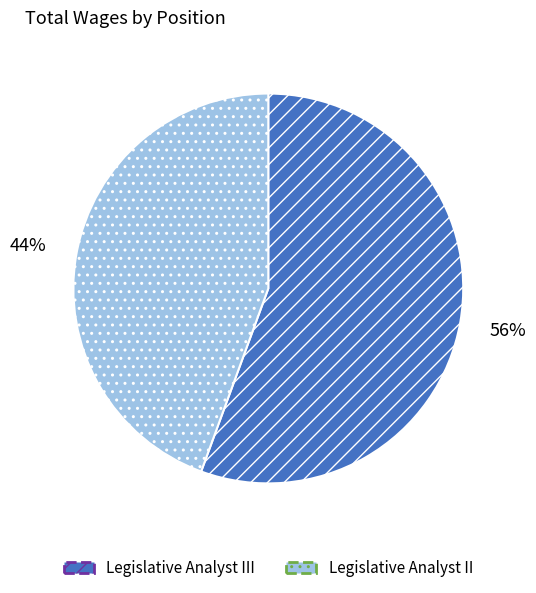

To the nearest percent, what is the combined percentage of Legislative Analyst III and Legislative Analyst II?

100%